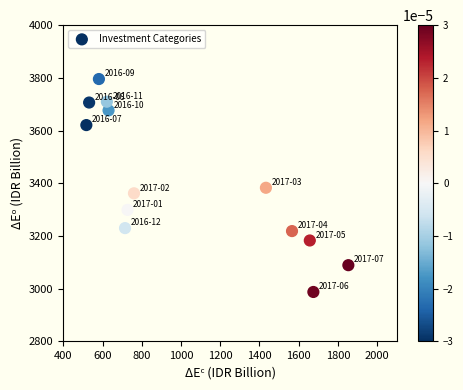

What is the range of Y values (max minus min)?

808.4